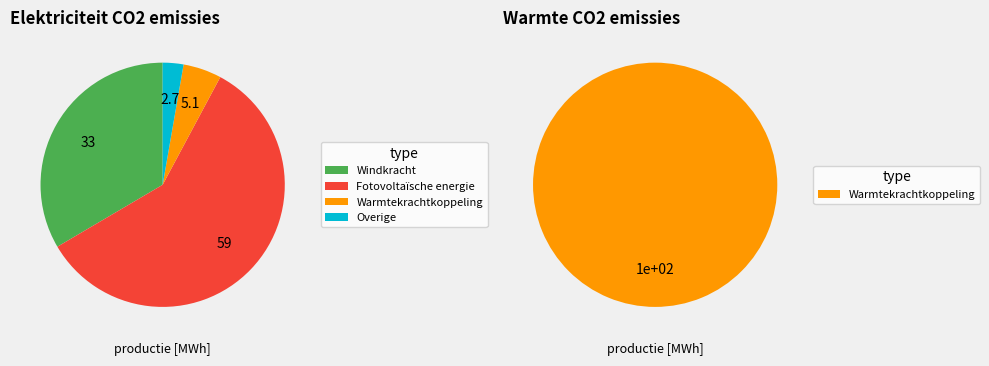

Is Warmtekrachtkoppeling the majority of the pie?

Yes